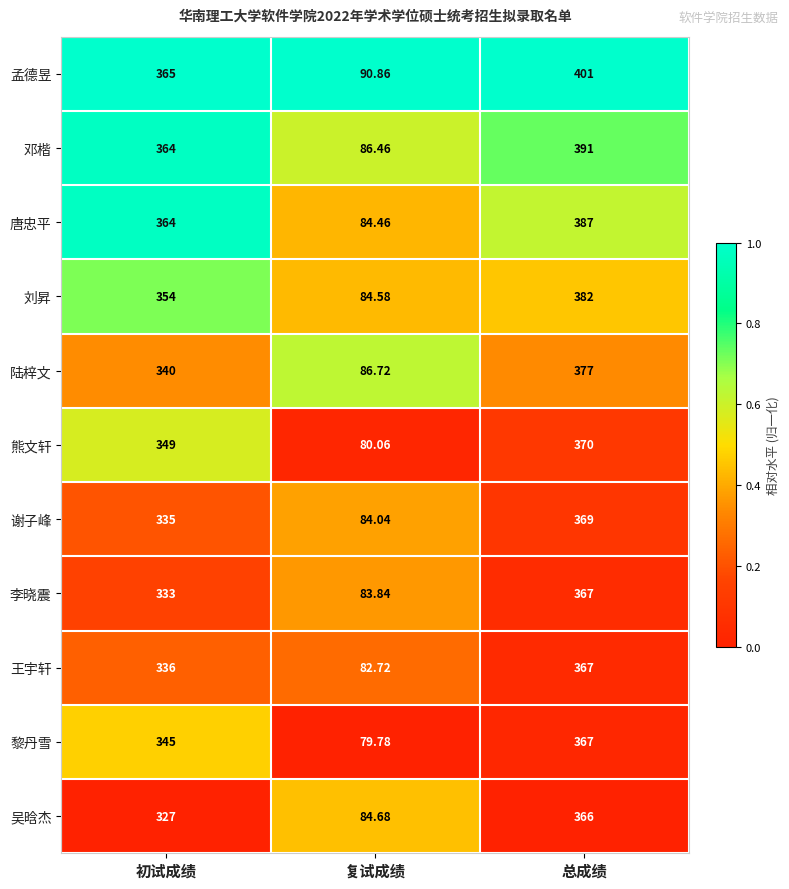

At which label is 李晓震 closest to 225?

初试成绩